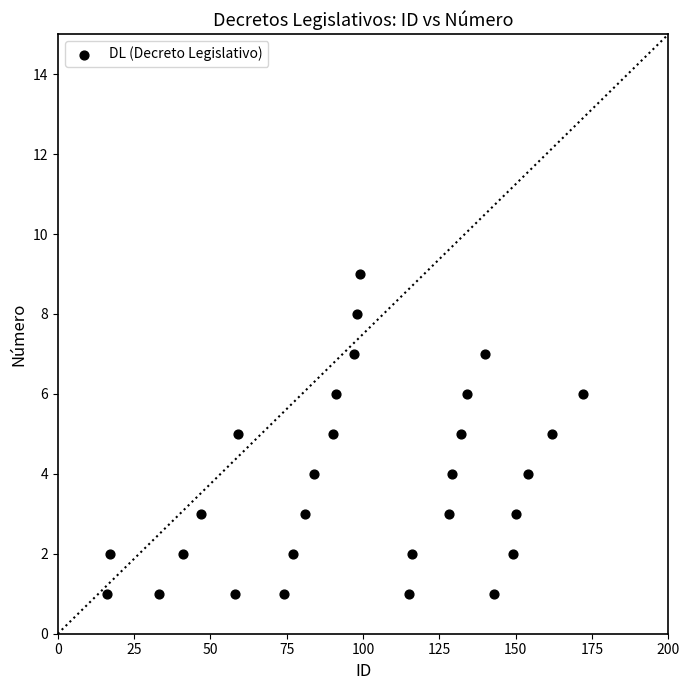

What is the range of Y values (max minus min)?

8